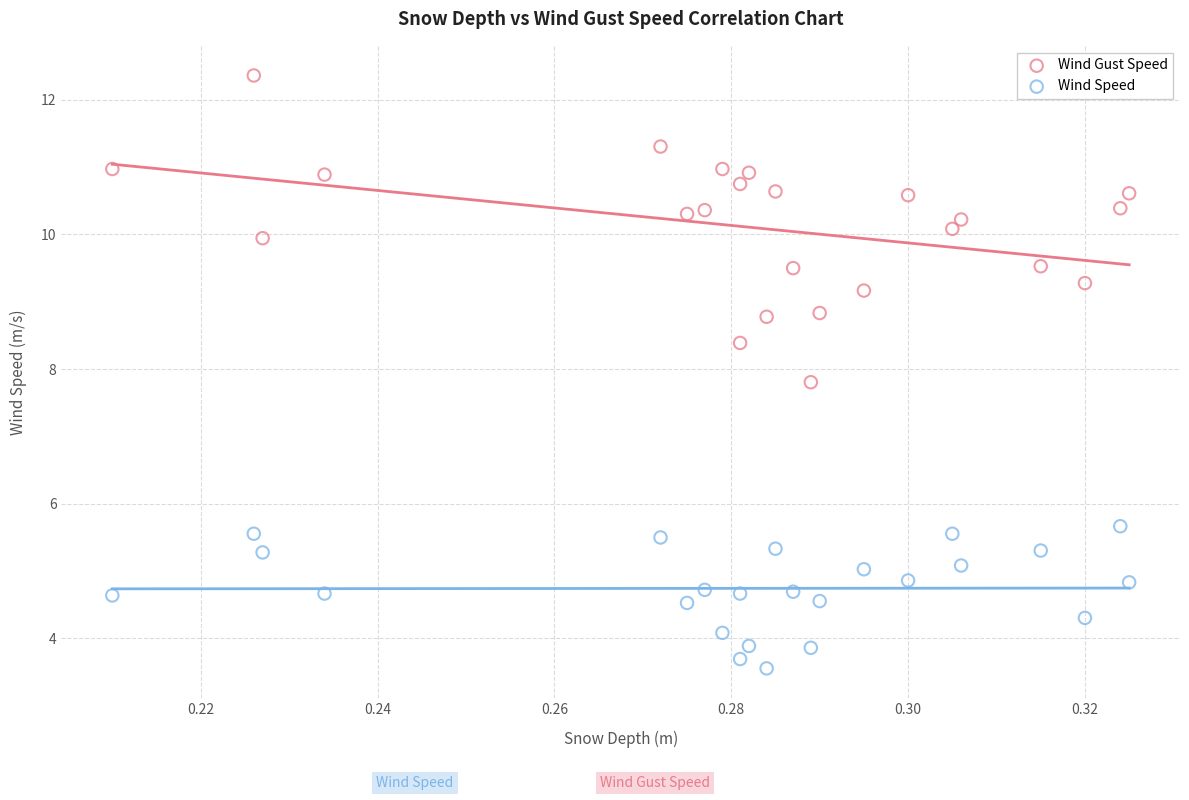

Which series contains the lowest Y value?

Wind Speed